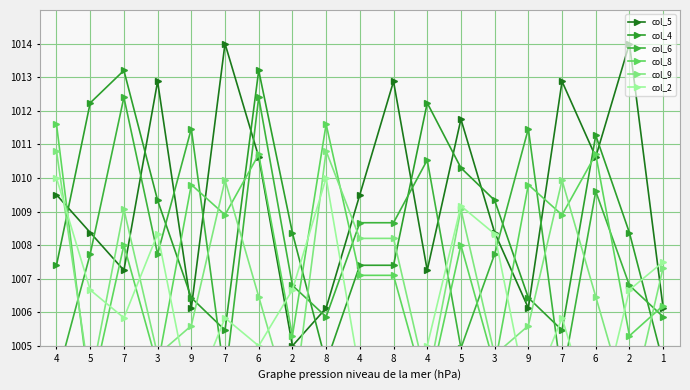

What is the label of the 19th point from the left?

1